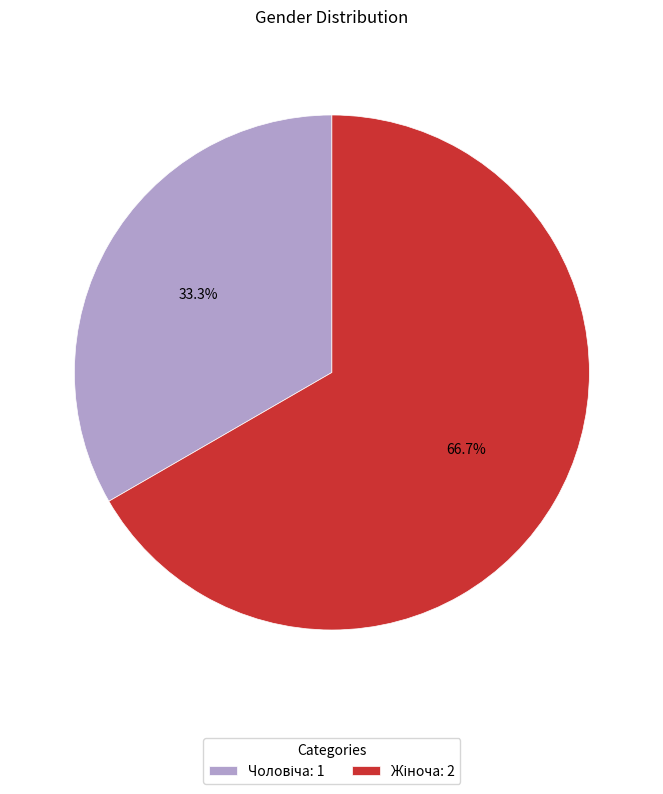

Is there any slice that represents more than half of the pie?

Yes